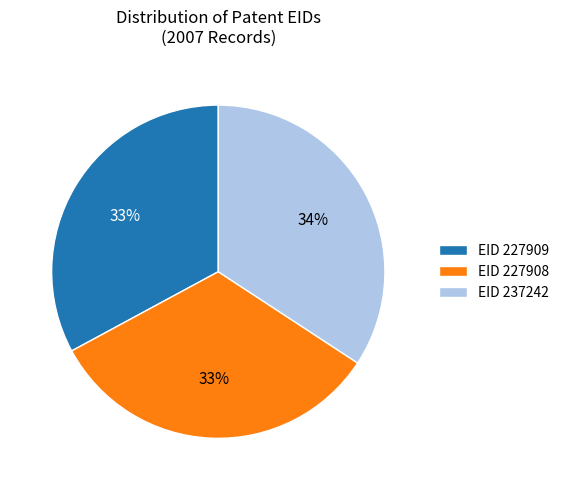

Which category has the biggest portion of the pie?

EID 237242